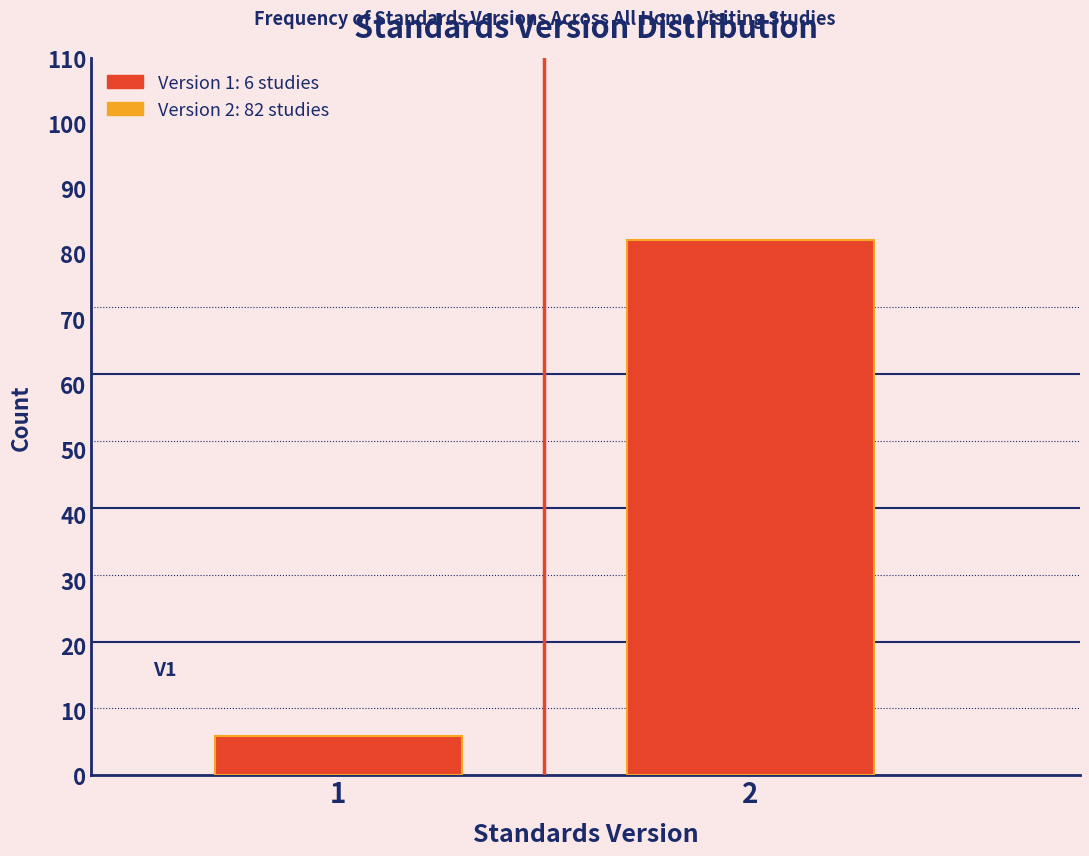

Reading right to left, list all the values displayed in this chart.

82	6